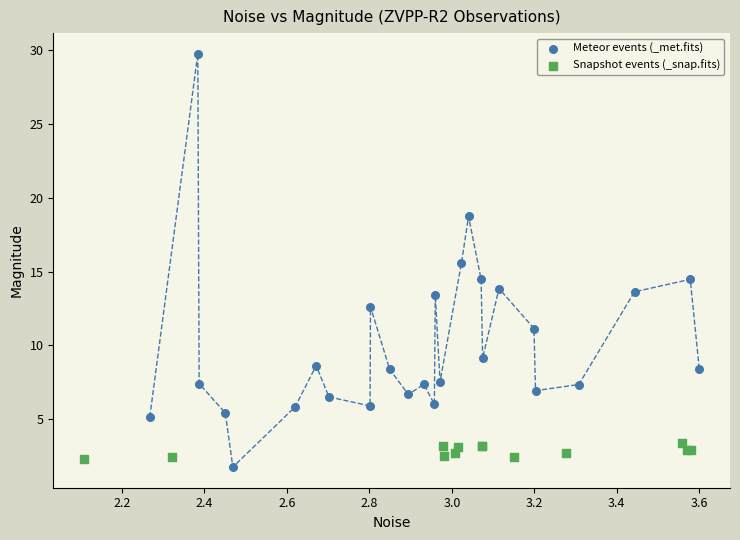

What are all the series names shown in the legend?

Meteor events (_met.fits), Snapshot events (_snap.fits)